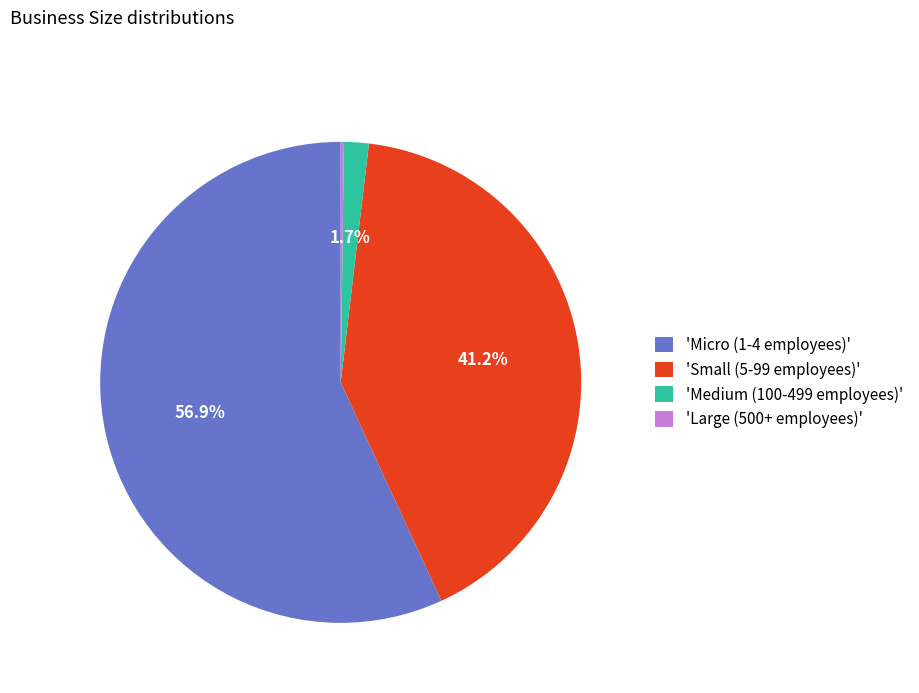

What percentage do 'Micro (1-4 employees)' and 'Small (5-99 employees)' together represent?

98.1%